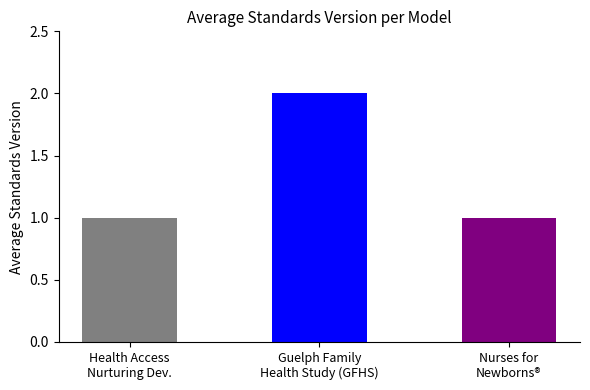

What is the ratio of the value at Guelph Family
Health Study (GFHS) to the value at Health Access
Nurturing Dev.?

2.0